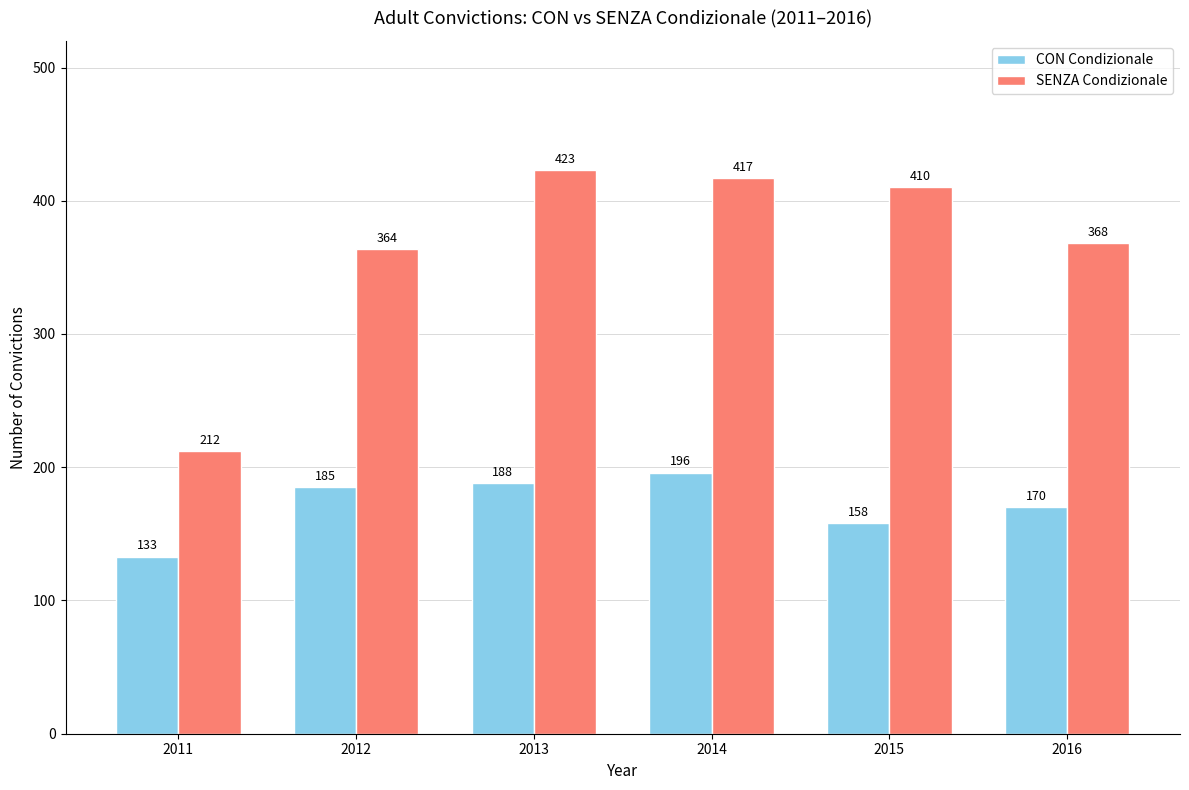

At which category does the chart reach its minimum across all series?

2011